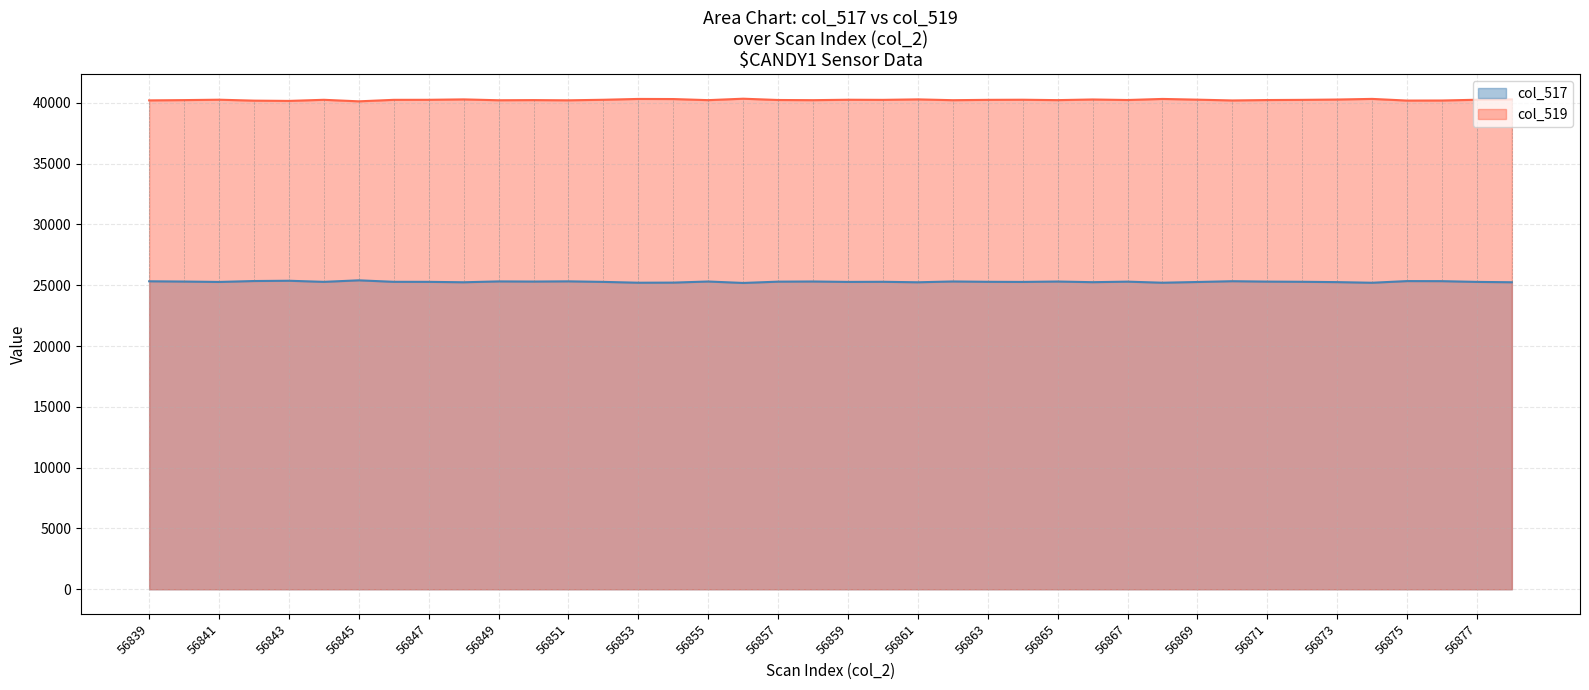

The col_517 series shows 39448 at 56852. True or false?

False